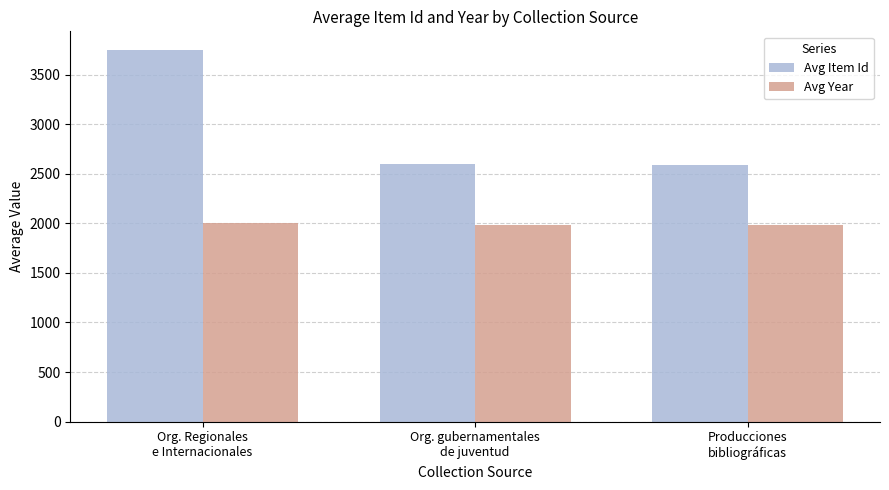

List the series in order of their peak value, lowest first.

Avg Year, Avg Item Id